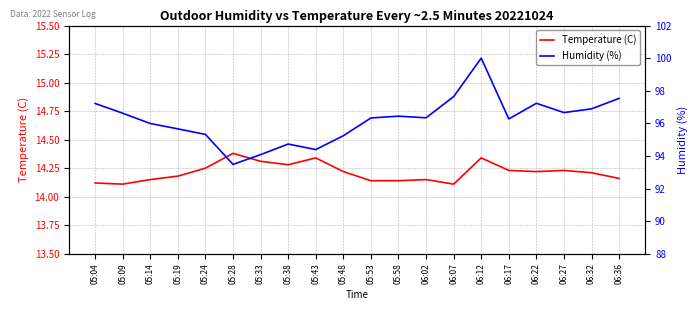

Which series has the largest total across all categories?

Humidity (%)